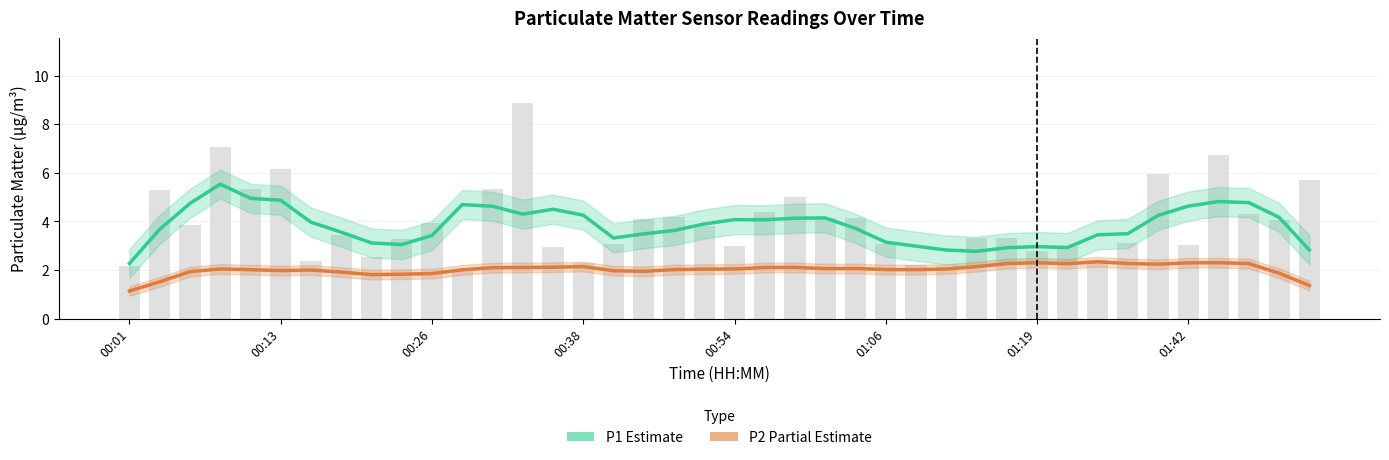

Rank the series by their average value, from highest to lowest.

P1 (Estimate), P2 (Partial Estimate)